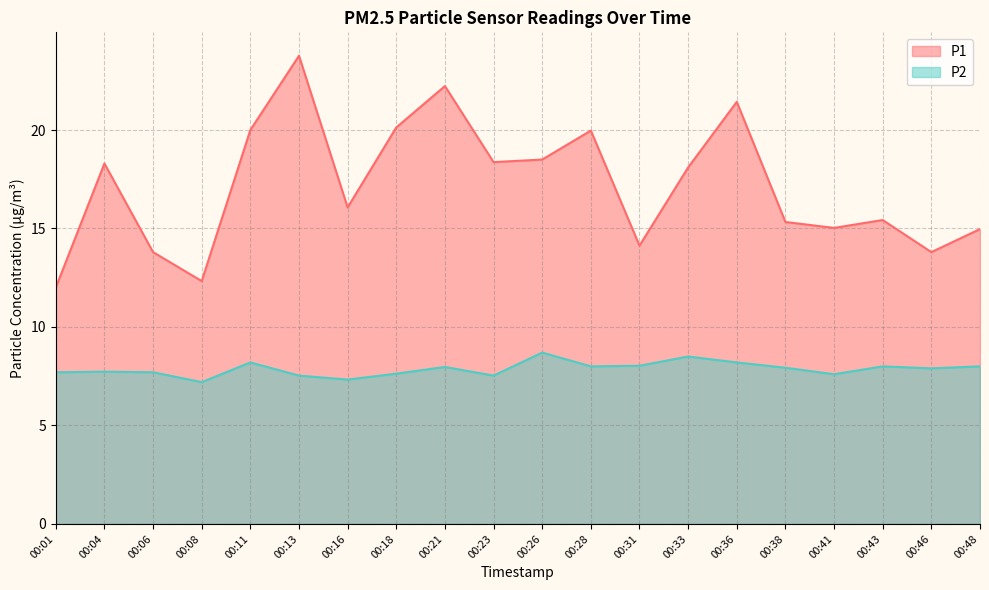

What are all the series names shown in the legend?

P1, P2